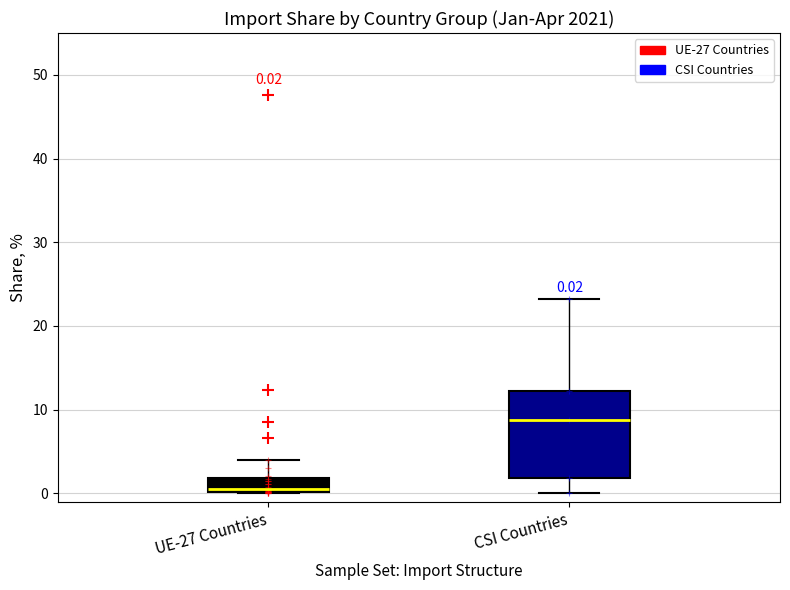

Which box's median line is the lowest?

UE-27 Countries